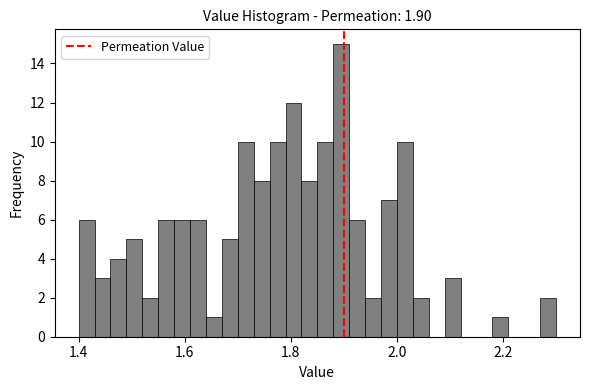

Around what value on the x-axis is the tallest bar? Give the approximate position of its centre, as read against the axis.

1.90